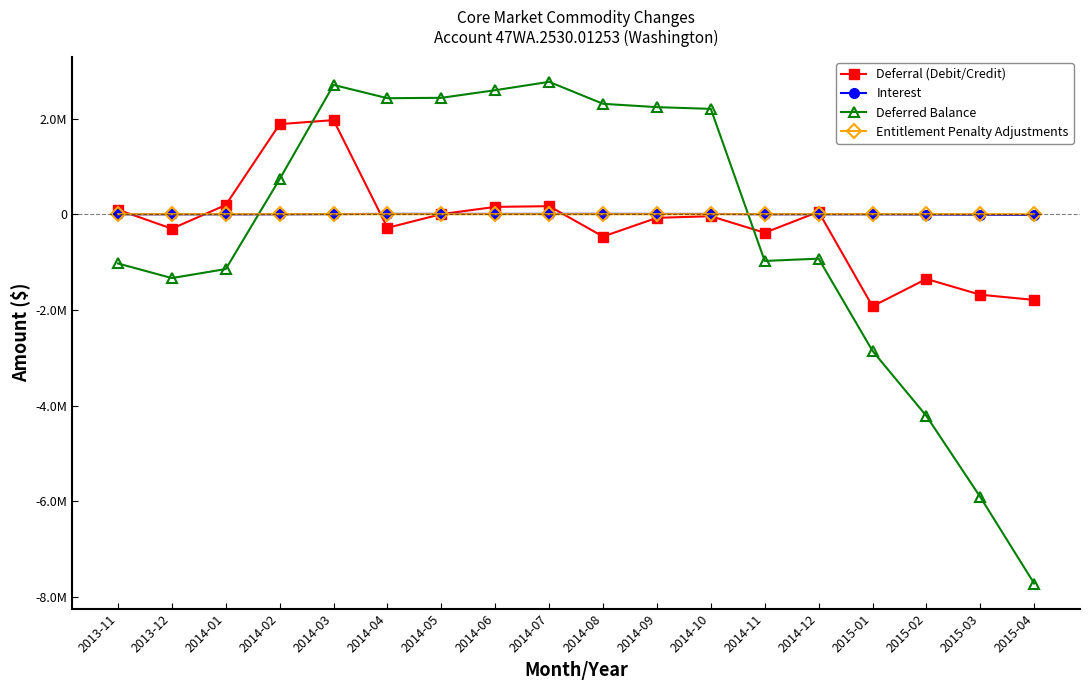

What is the minimum value for Deferral (Debit/Credit)?

-1925336.6